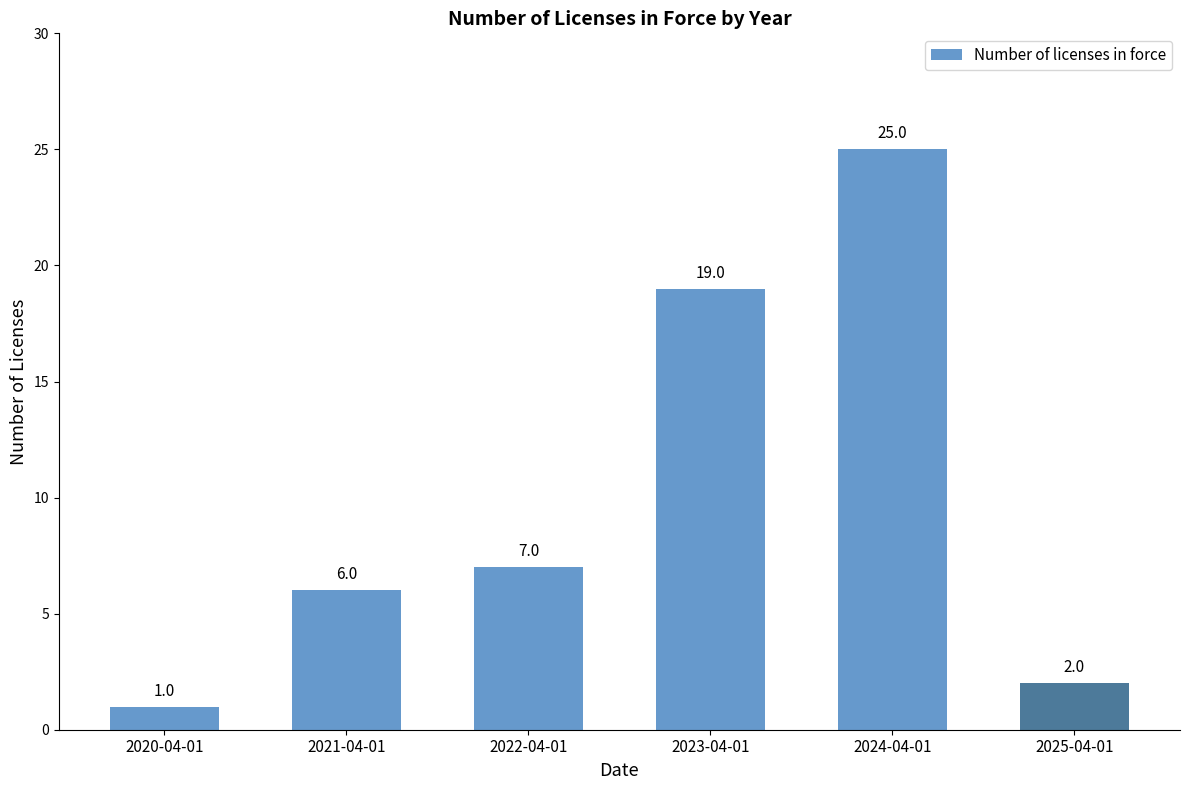

The value at 2024-04-01 is 25. True or false?

True